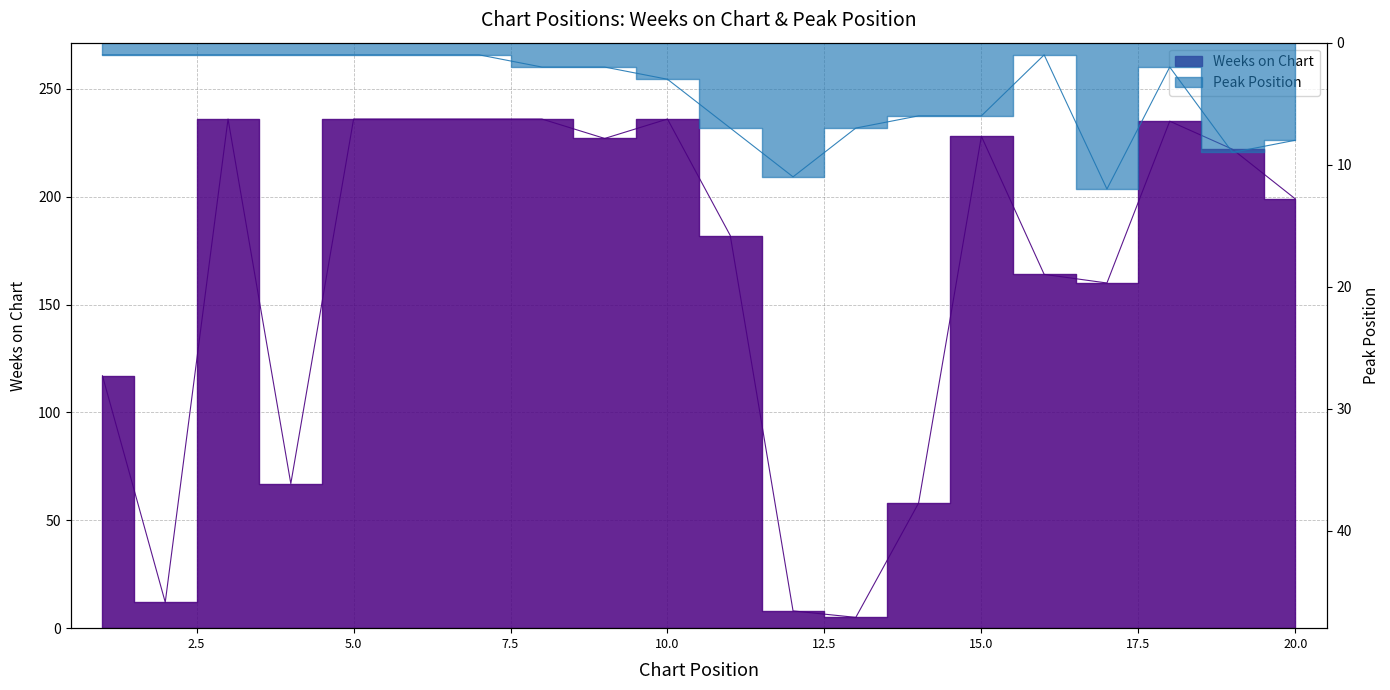

How many values in the Weeks on Chart series exceed 222?

9